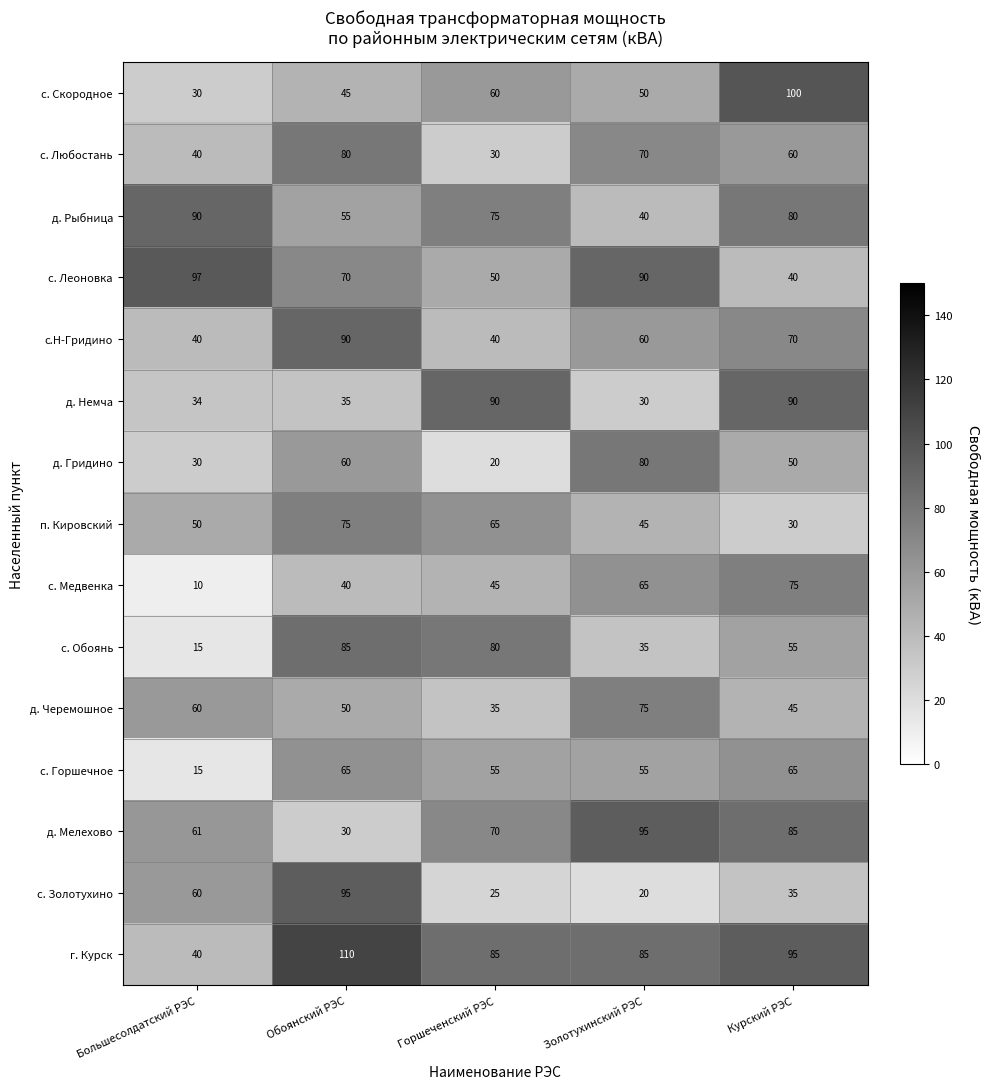

Read the с. Горшечное value at Золотухинский РЭС, to the nearest 5.

55